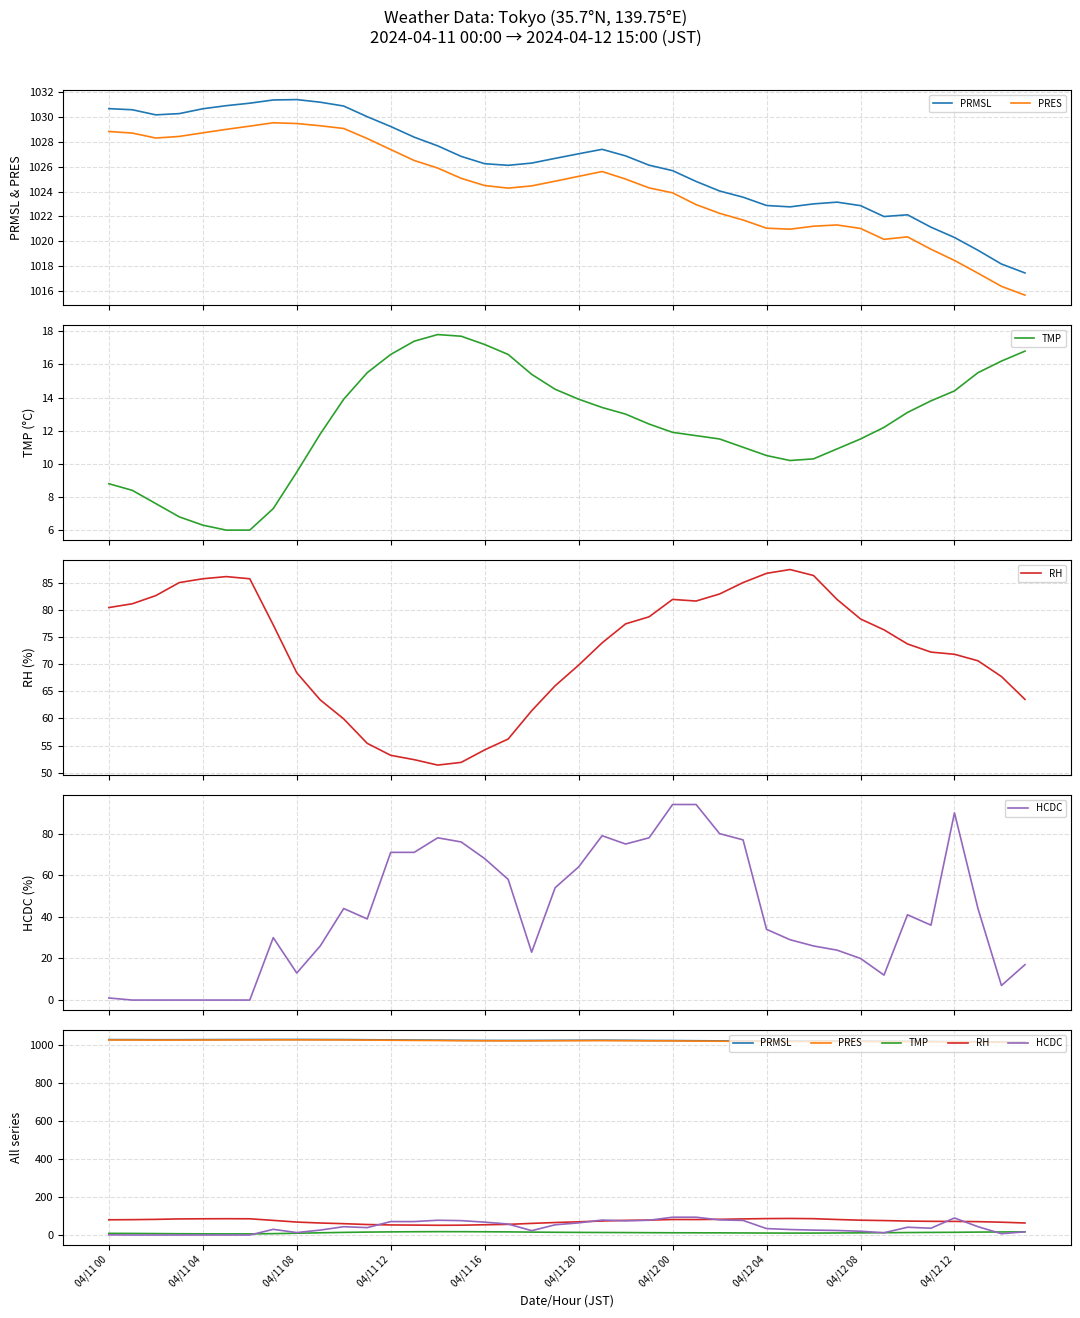

Between 04/11 08 and 31, which series saw the biggest shift?

HCDC